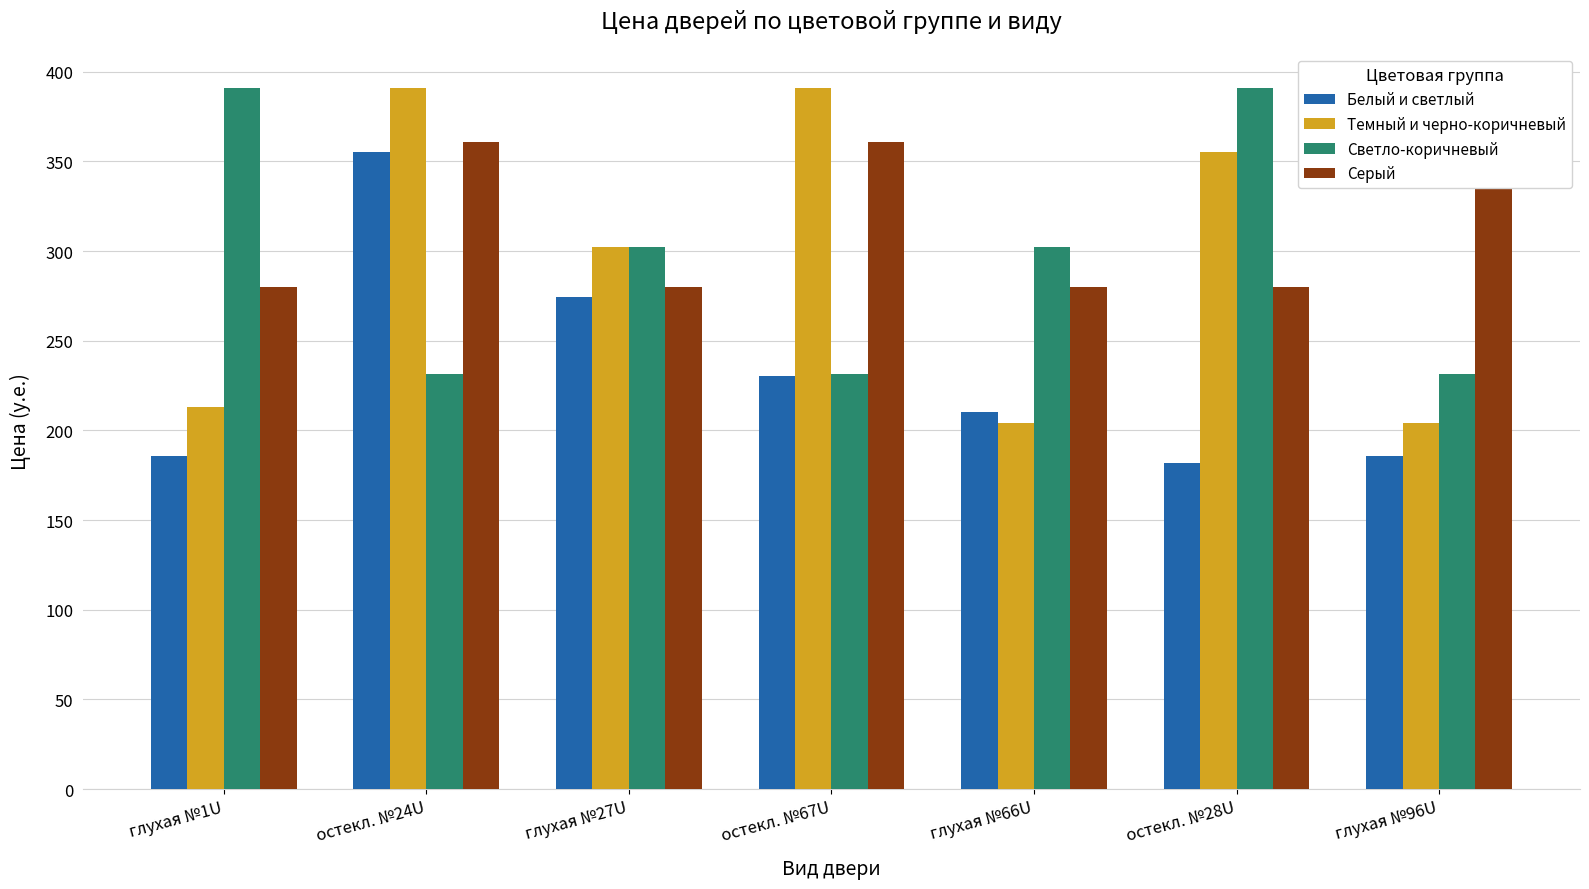

List the labels in order of Светло-коричневый value, smallest first.

остекл. №24U, остекл. №67U, глухая №96U, глухая №27U, глухая №66U, глухая №1U, остекл. №28U